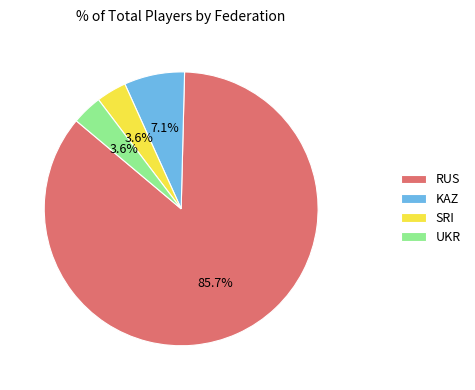

What is the total percentage of SRI and RUS?

89.3%